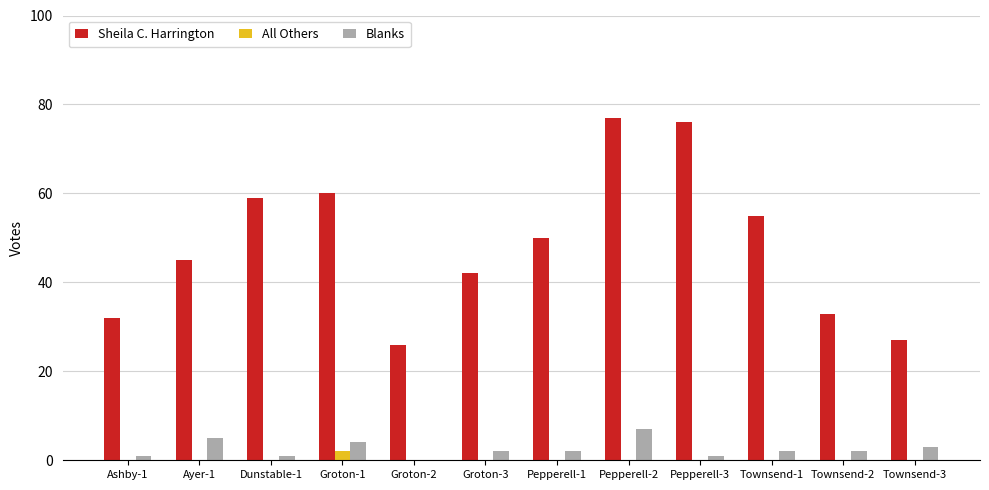

Which series has the largest total across all categories?

Sheila C. Harrington